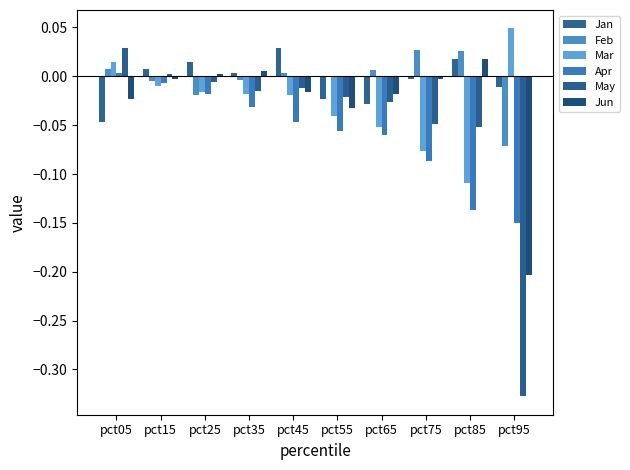

Reading left to right, transcribe all the data shown in this chart.

Jan: -0.0	0.0	0.0	0.0	0.0	-0.0	-0.0	-0.0	0.0	-0.0
Feb: 0.0	-0.0	-0.0	-0.0	0.0	0.0	0.0	0.0	0.0	-0.1
Mar: 0.0	-0.0	-0.0	-0.0	-0.0	-0.0	-0.1	-0.1	-0.1	0.0
Apr: 0.0	-0.0	-0.0	-0.0	-0.0	-0.1	-0.1	-0.1	-0.1	-0.1
May: 0.0	0.0	-0.0	-0.0	-0.0	-0.0	-0.0	-0.0	-0.1	-0.3
Jun: -0.0	-0.0	0.0	0.0	-0.0	-0.0	-0.0	-0.0	0.0	-0.2